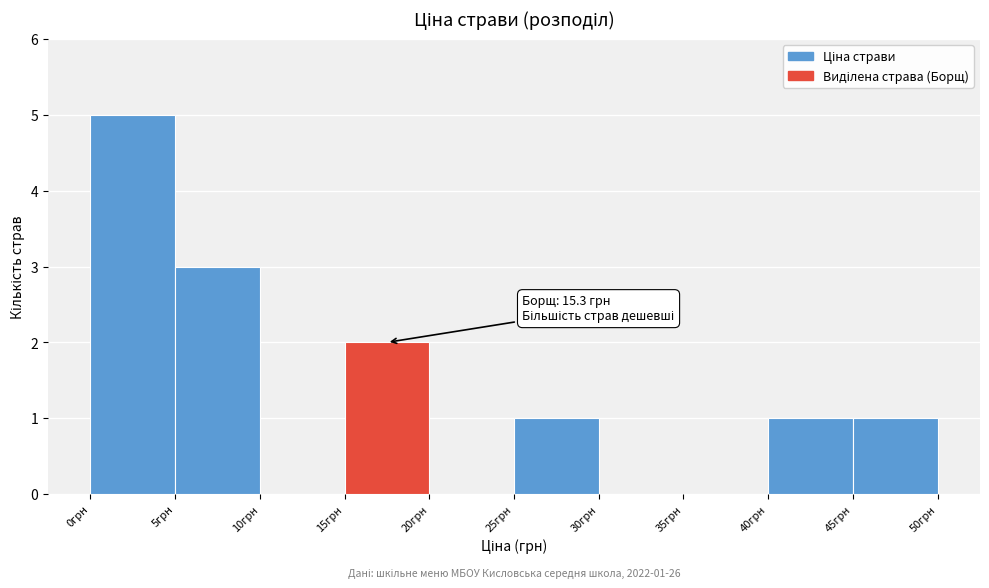

Which range on the x-axis has the tallest bar?

0 to 5